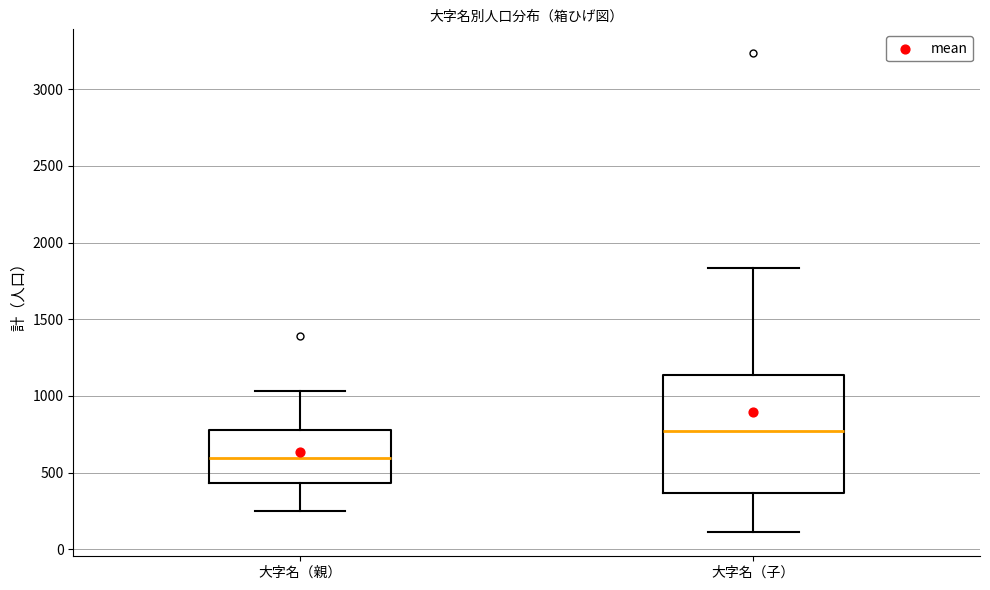

Which box's median line is the highest?

大字名（子）